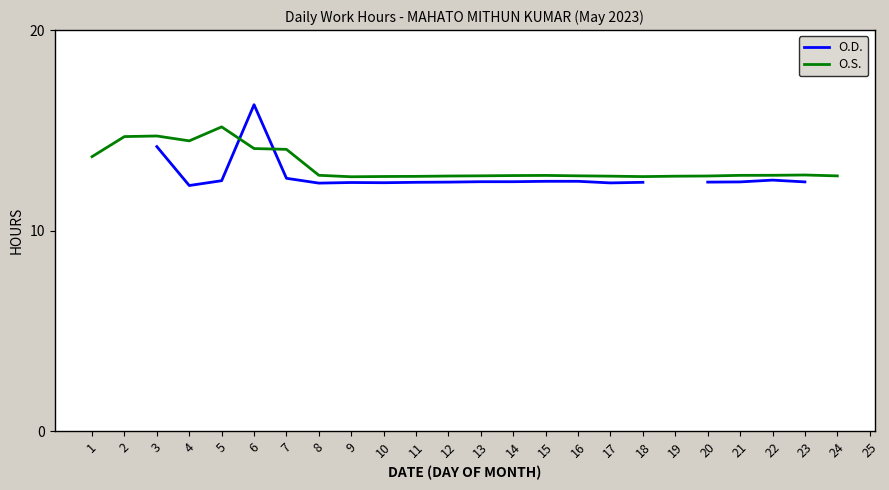

List the series in order of their peak value, highest first.

O.D., O.S.